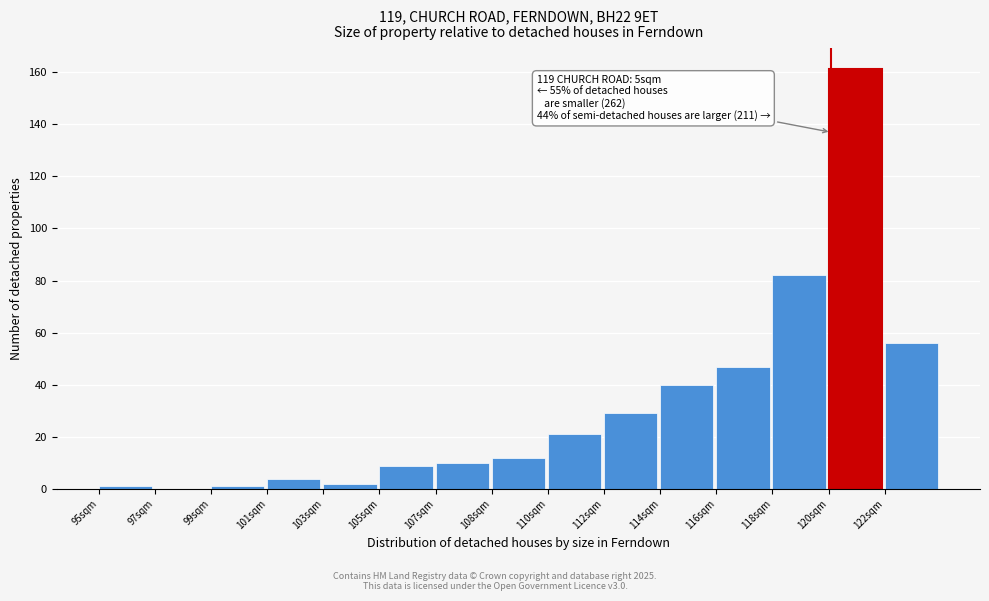

Reading left to right, what are all the values shown in this chart?

95sqm=1	97sqm=0	99sqm=1	101sqm=4	103sqm=2	105sqm=9	107sqm=10	108sqm=12	110sqm=21	112sqm=29	114sqm=40	116sqm=47	118sqm=82	120sqm=161	122sqm=56